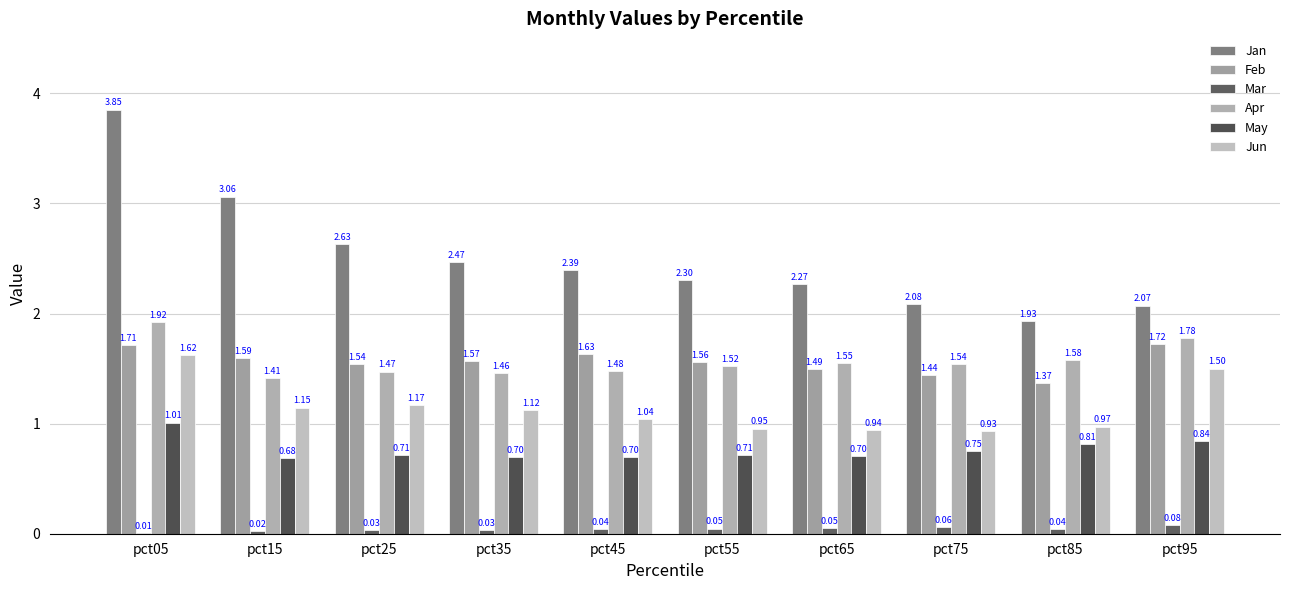

What is the sum of all Apr values?

15.7